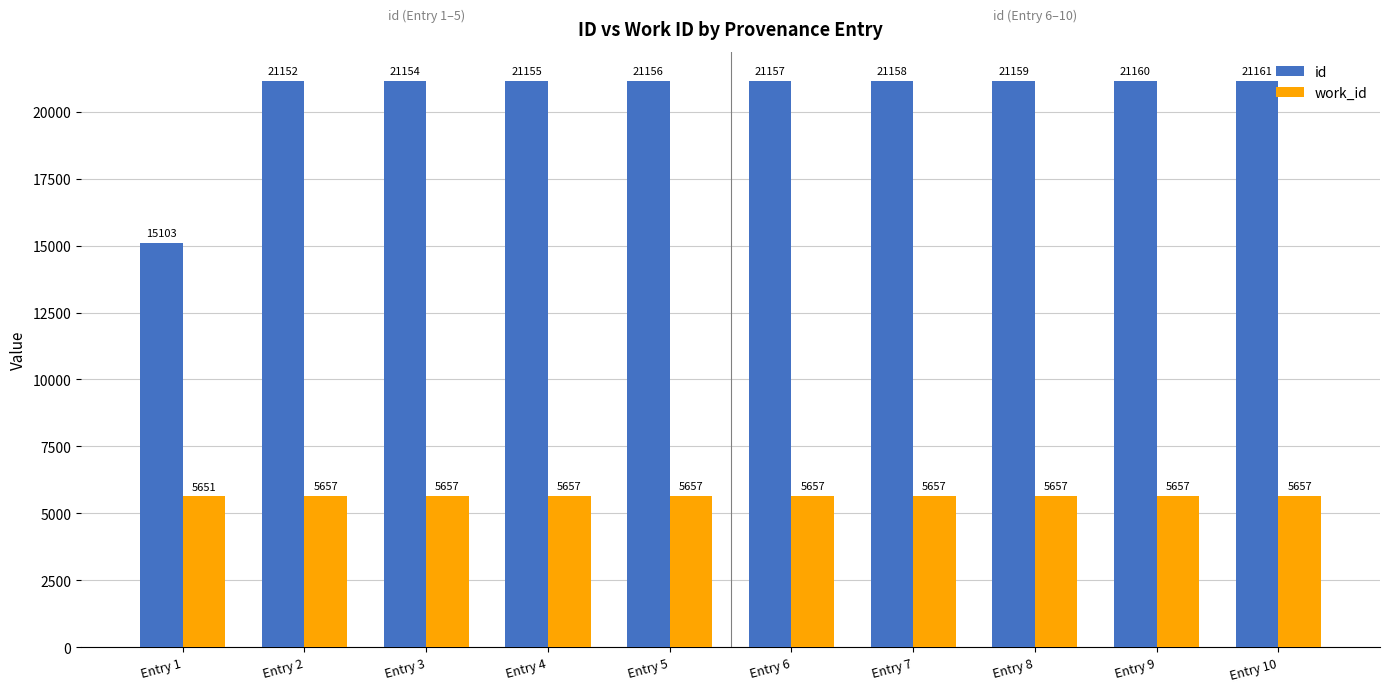

List the labels in order of id value, largest first.

Entry 10, Entry 9, Entry 8, Entry 7, Entry 6, Entry 5, Entry 4, Entry 3, Entry 2, Entry 1